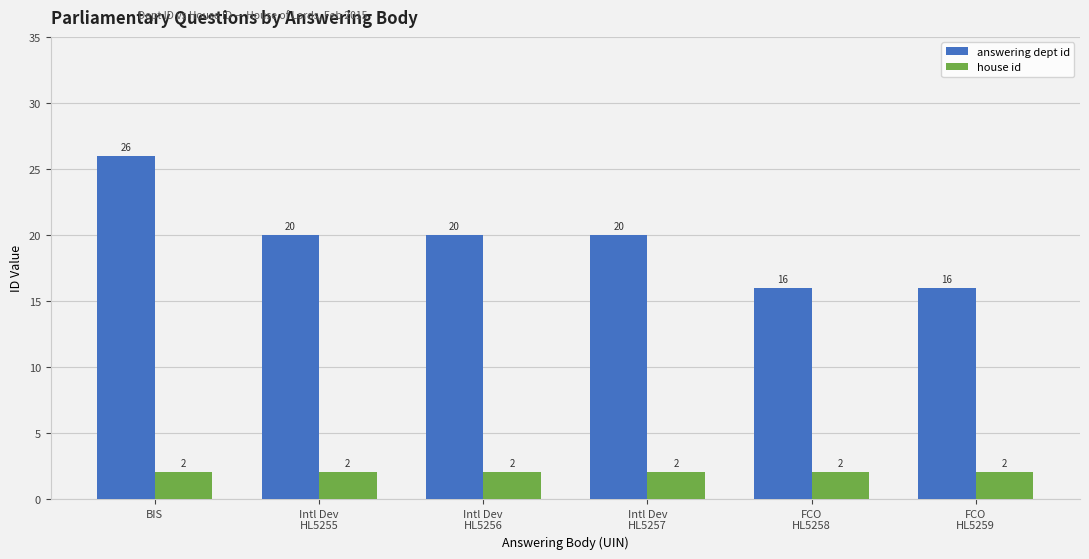

Reading right to left, transcribe all the data shown in this chart.

answering dept id: 16	16	20	20	20	26
house id: 2	2	2	2	2	2